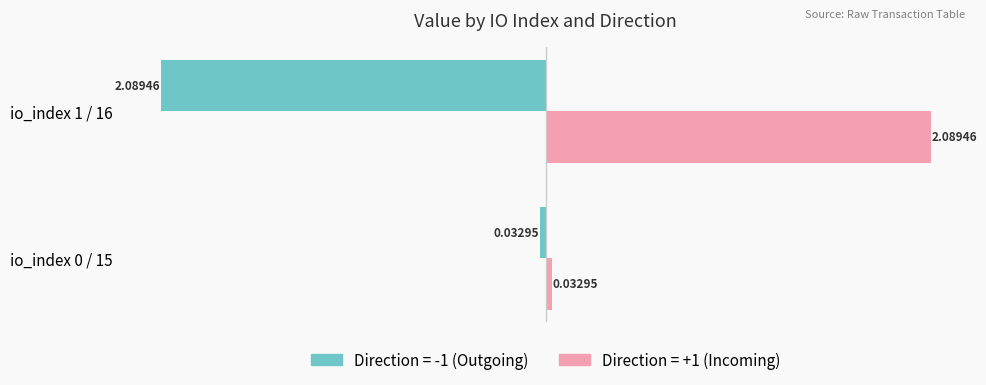

What is the difference between the highest and lowest values at io_index 1 / 16?

4.2